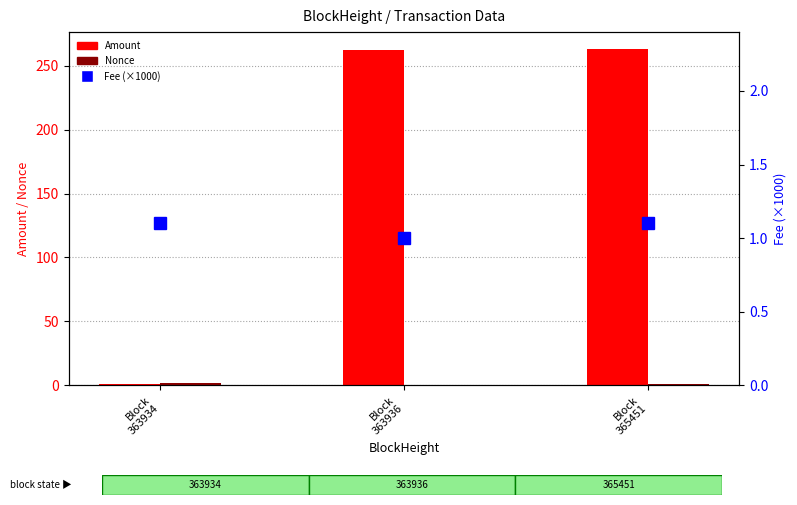

Read the Amount value at Block
363934.

1.0